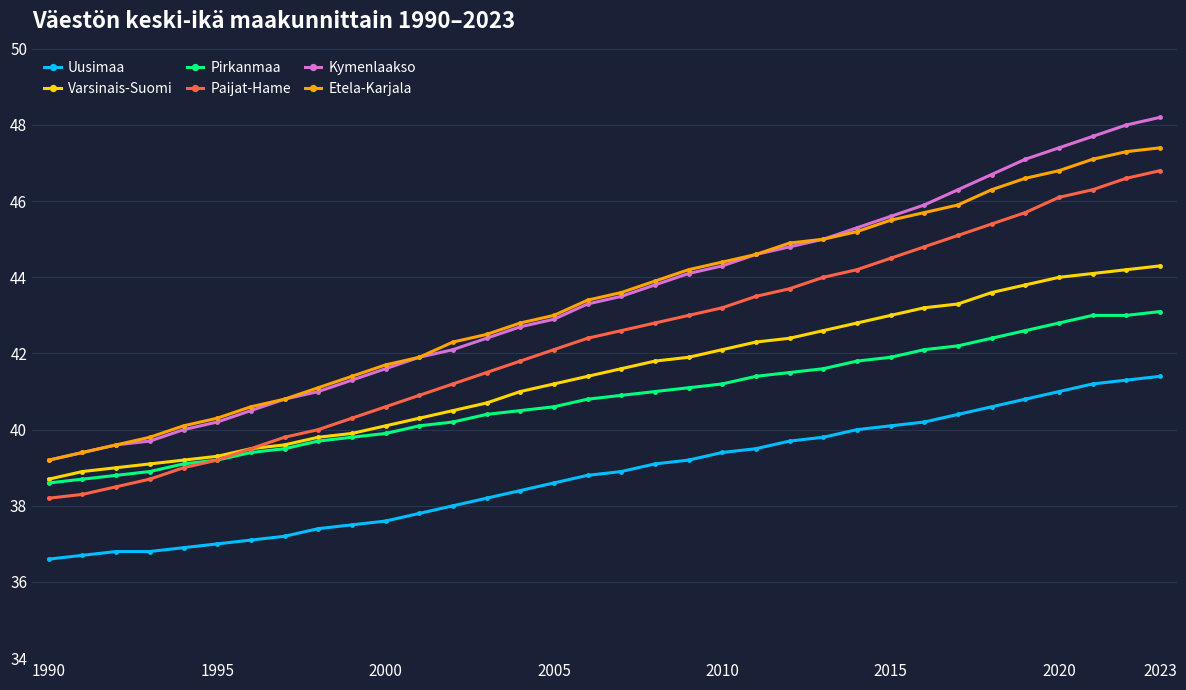

Which series has the largest range (max minus min)?

Kymenlaakso